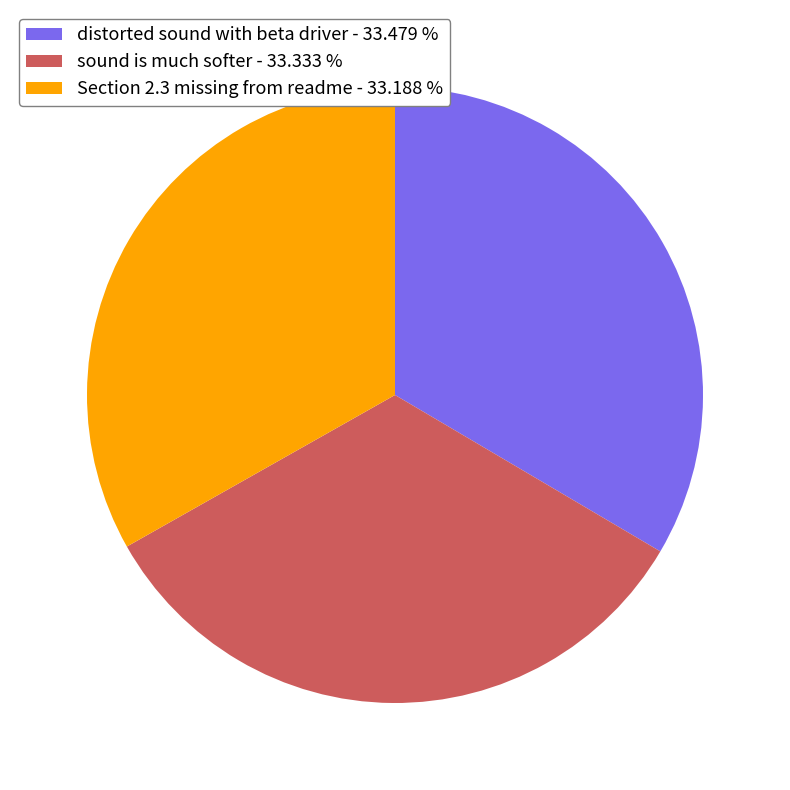

How many slices are in this pie chart?

3